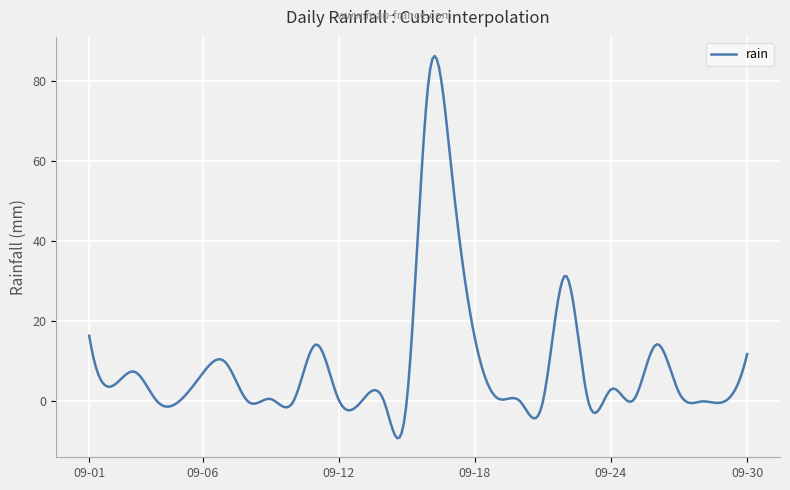

What is the maximum value shown in the chart?

86.2